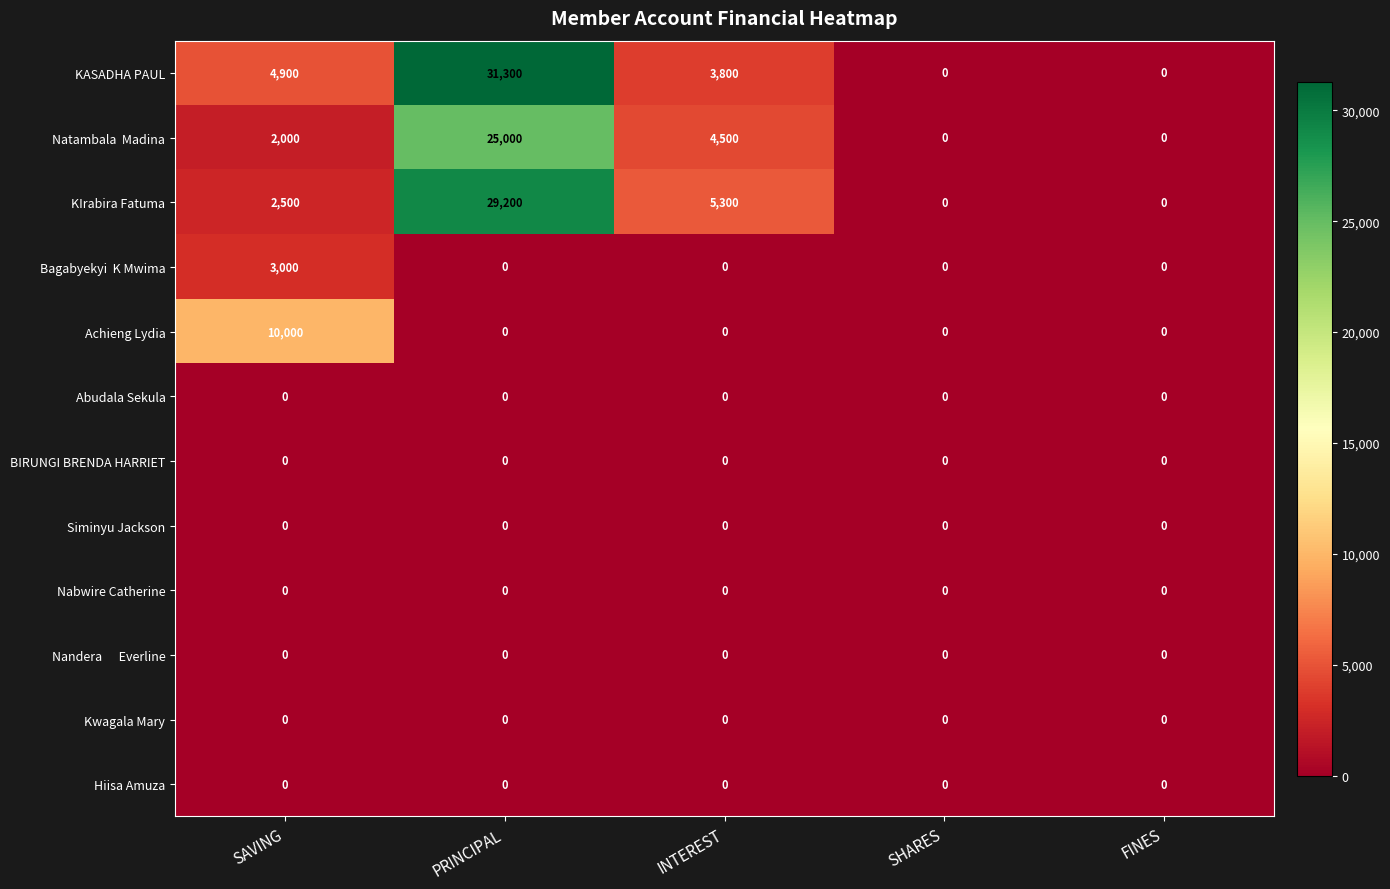

Count the number of categories in the chart.

5